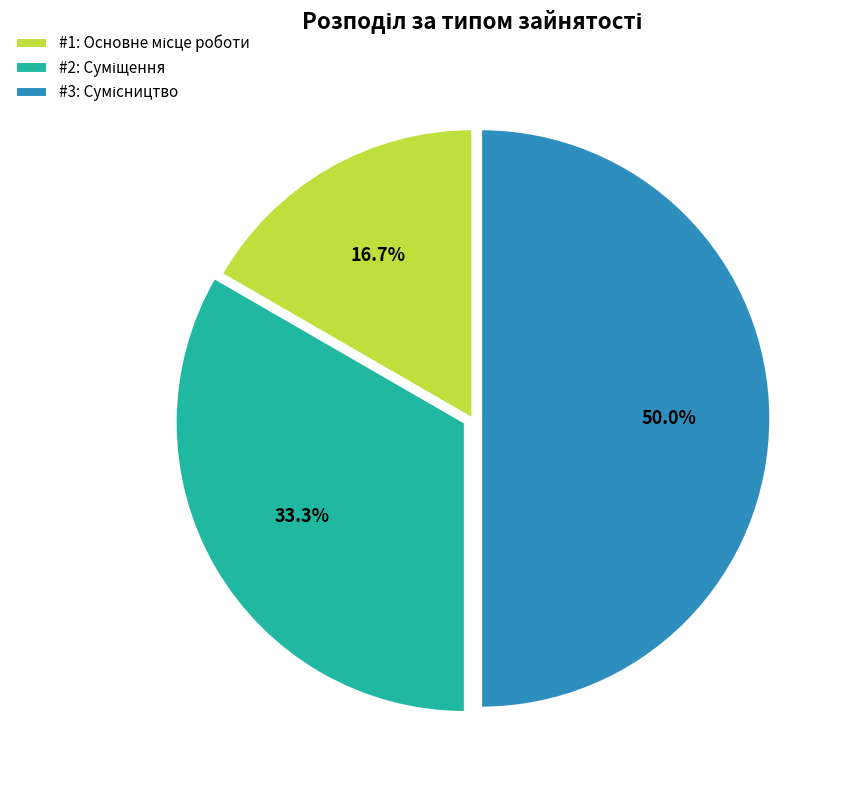

Count the number of slices in the pie.

3